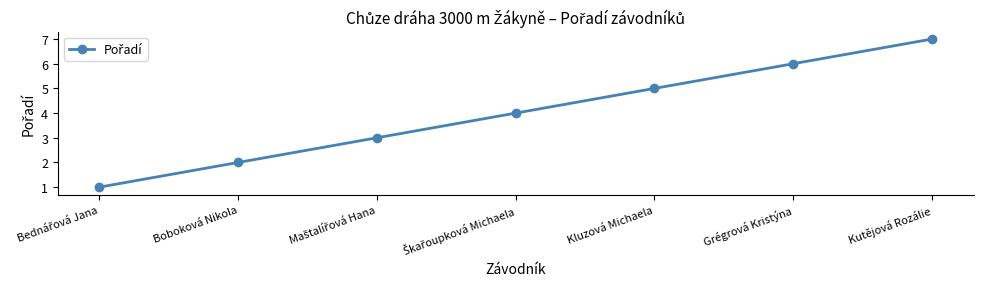

Count the number of categories in the chart.

7